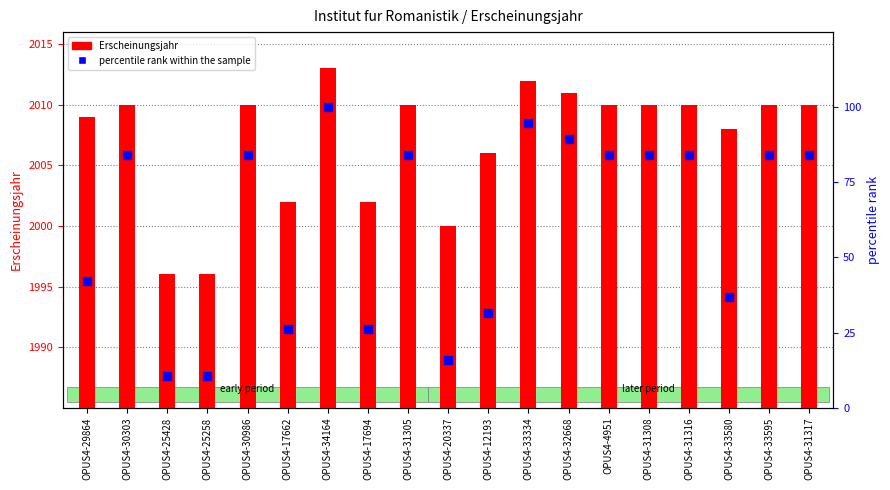

At how many categories does at least one series exceed 1753?

19